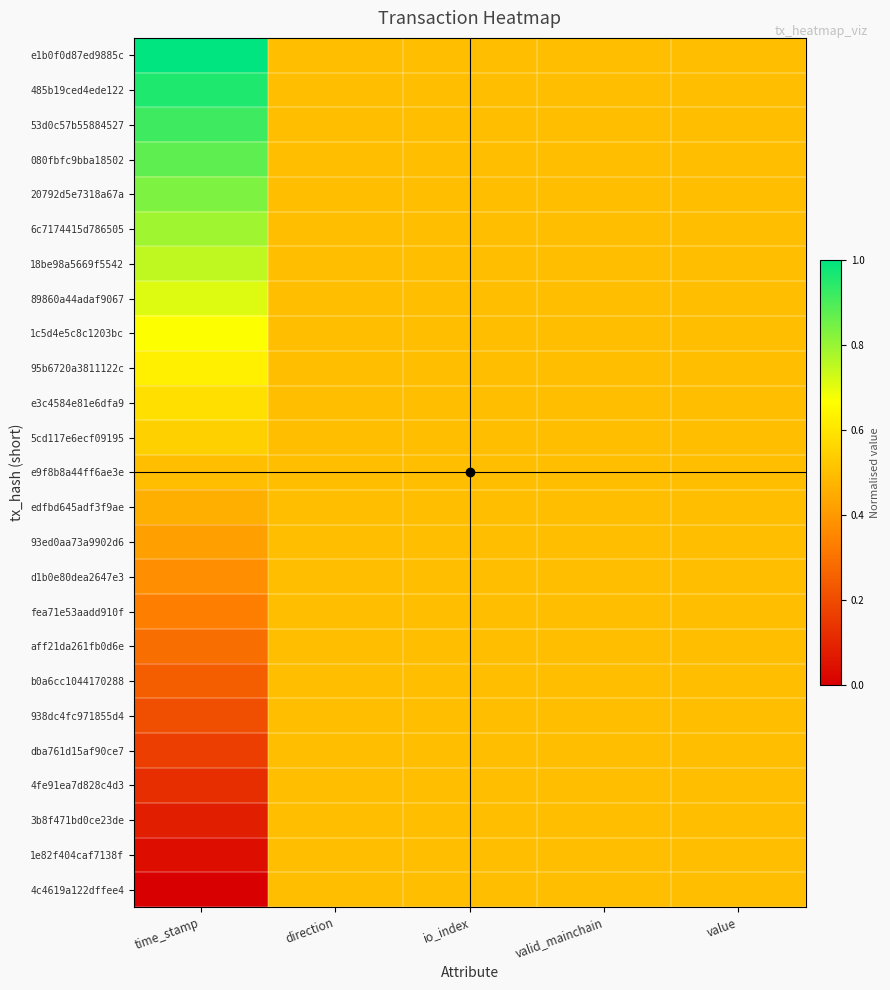

Rank the series at value from lowest to highest value.

e1b0f0d87ed9885c, 485b19ced4ede122, 53d0c57b55884527, 080fbfc9bba18502, 20792d5e7318a67a, 6c7174415d786505, 18be98a5669f5542, 89860a44adaf9067, 1c5d4e5c8c1203bc, 95b6720a3811122c, e3c4584e81e6dfa9, 5cd117e6ecf09195, e9f8b8a44ff6ae3e, edfbd645adf3f9ae, 93ed0aa73a9902d6, d1b0e80dea2647e3, fea71e53aadd910f, aff21da261fb0d6e, b0a6cc1044170288, 938dc4fc971855d4, dba761d15af90ce7, 4fe91ea7d828c4d3, 3b8f471bd0ce23de, 1e82f404caf7138f, 4c4619a122dffee4